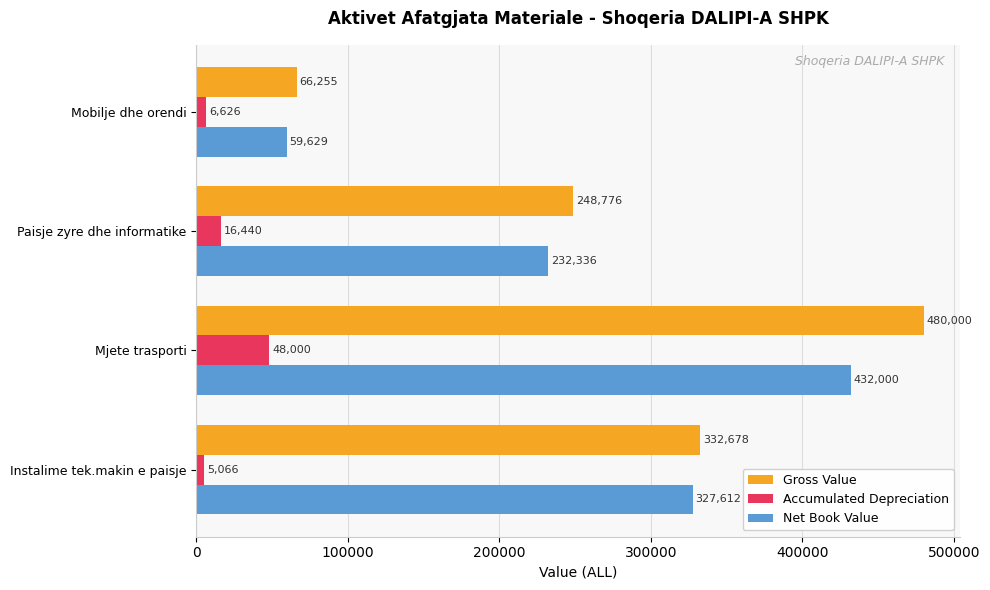

Where is Net Book Value nearest to the value 245814?

Paisje zyre dhe informatike